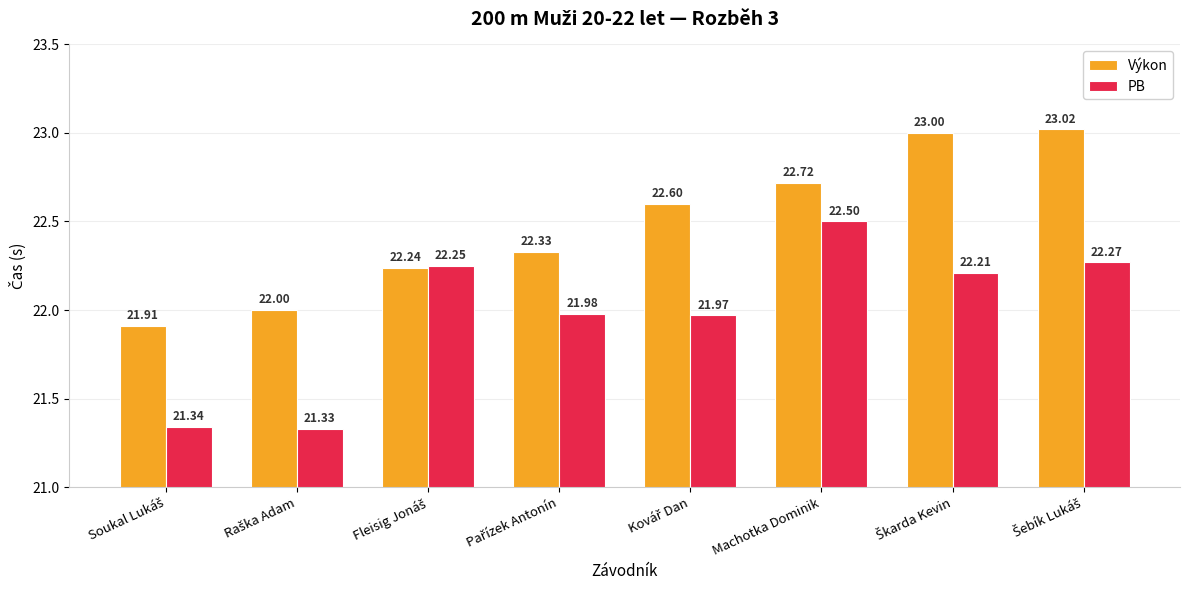

Which series has the widest spread of values?

PB